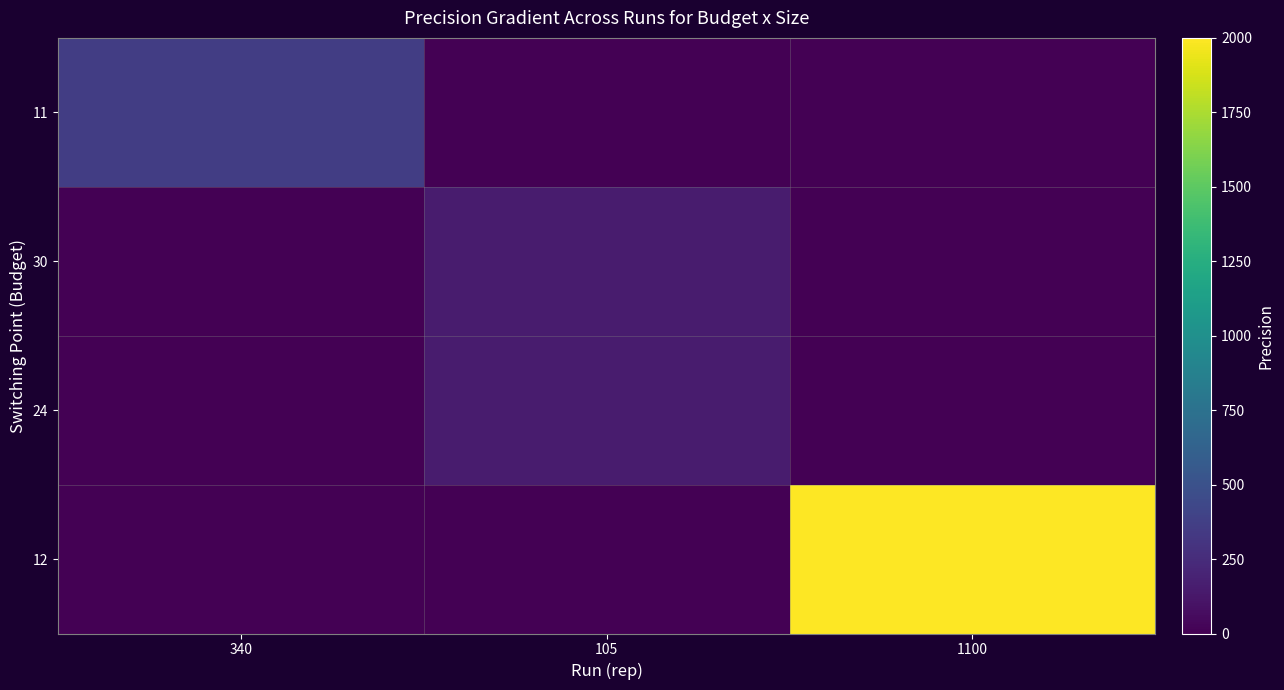

What is the difference between the highest and lowest values at 105?

148.9